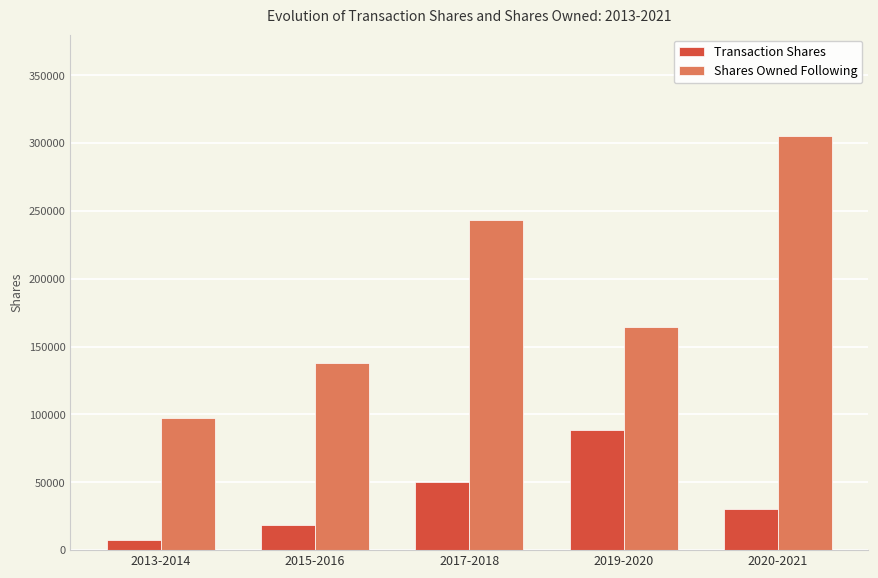

What is the difference between the maximum and minimum values in the Shares Owned Following series?

208181